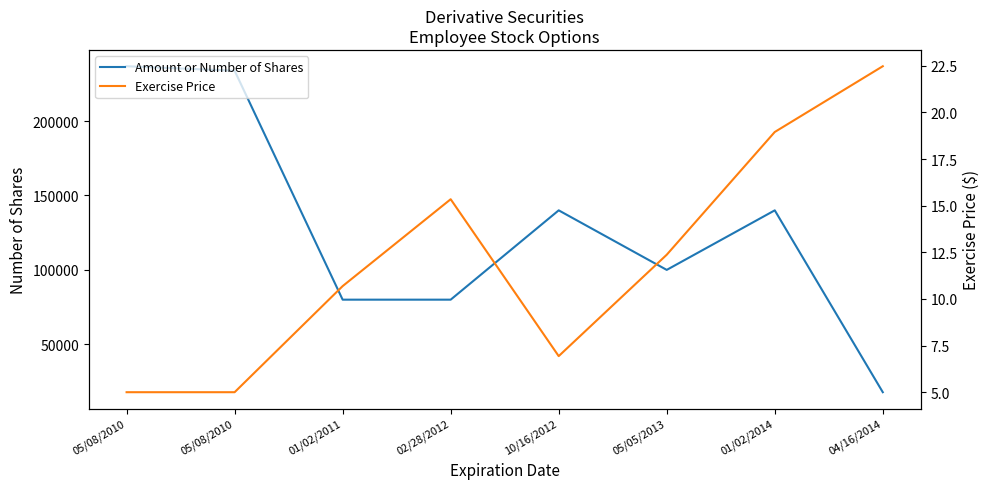

What is the average value of the Amount or Number of Shares series?

128555